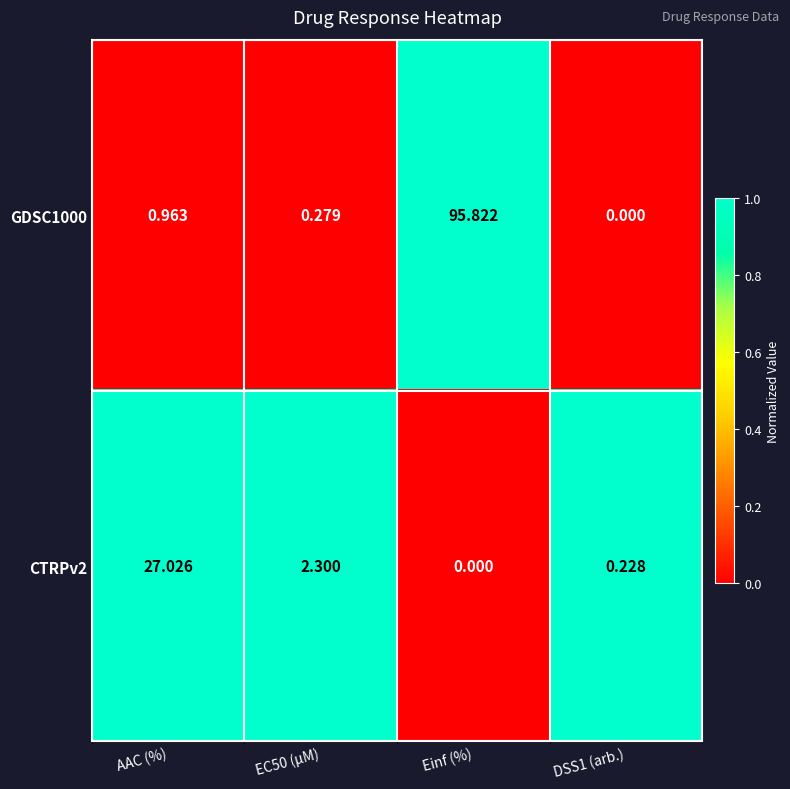

At which category does the chart reach its peak across all series?

Einf (%)